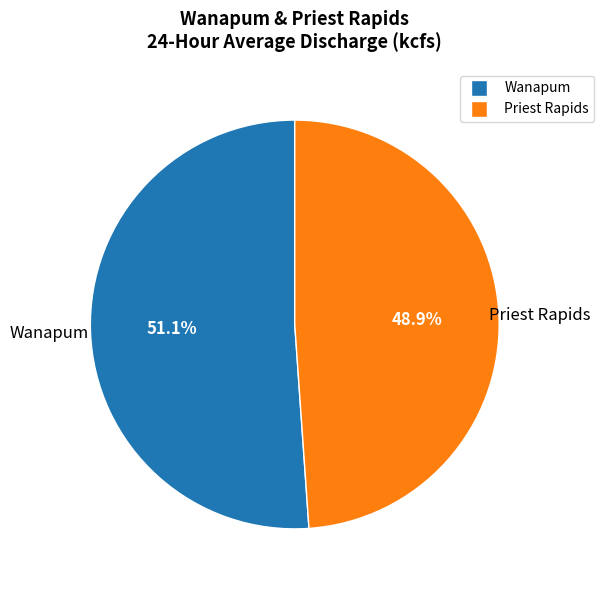

Is there a majority slice in this chart?

Yes